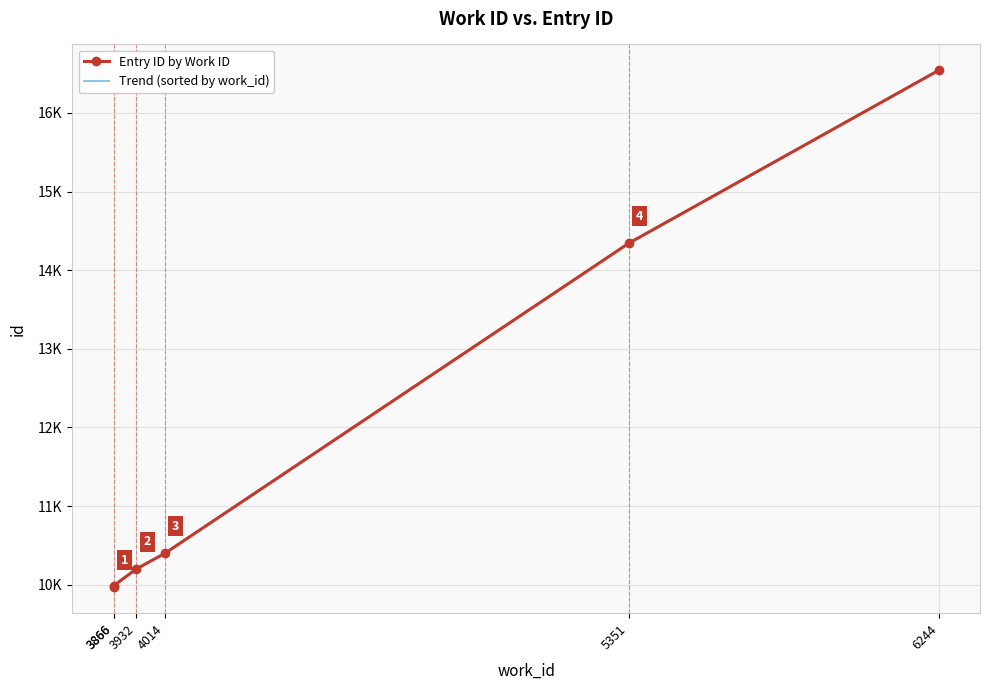

True or false: Entry ID by Work ID and Trend (sorted by work_id) intersect in this chart.

False